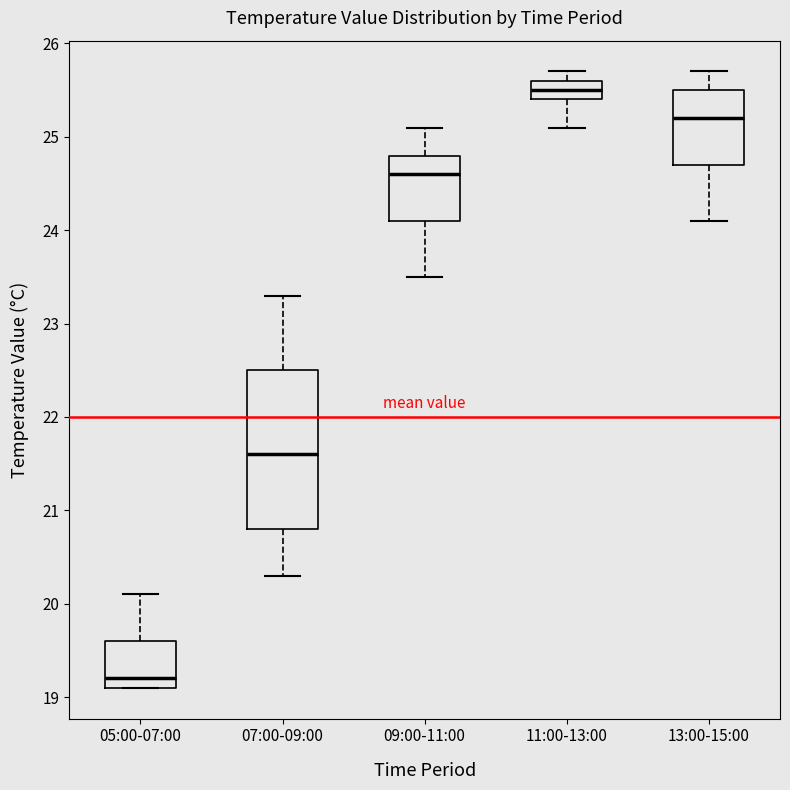

Reading left to right, transcribe this box plot: for each box, give where its median line is, the range the box spans, and where its two whiskers end, as read against the y-axis. The values are not printed on the chart, so give them approximately, as read against the axis.

05:00-07:00: median 19.2, box 19.1 to 19.6, whiskers 19.1 to 20.1
07:00-09:00: median 21.6, box 20.8 to 22.5, whiskers 20.3 to 23.3
09:00-11:00: median 24.6, box 24.1 to 24.8, whiskers 23.5 to 25.1
11:00-13:00: median 25.5, box 25.4 to 25.6, whiskers 25.1 to 25.7
13:00-15:00: median 25.2, box 24.7 to 25.5, whiskers 24.1 to 25.7